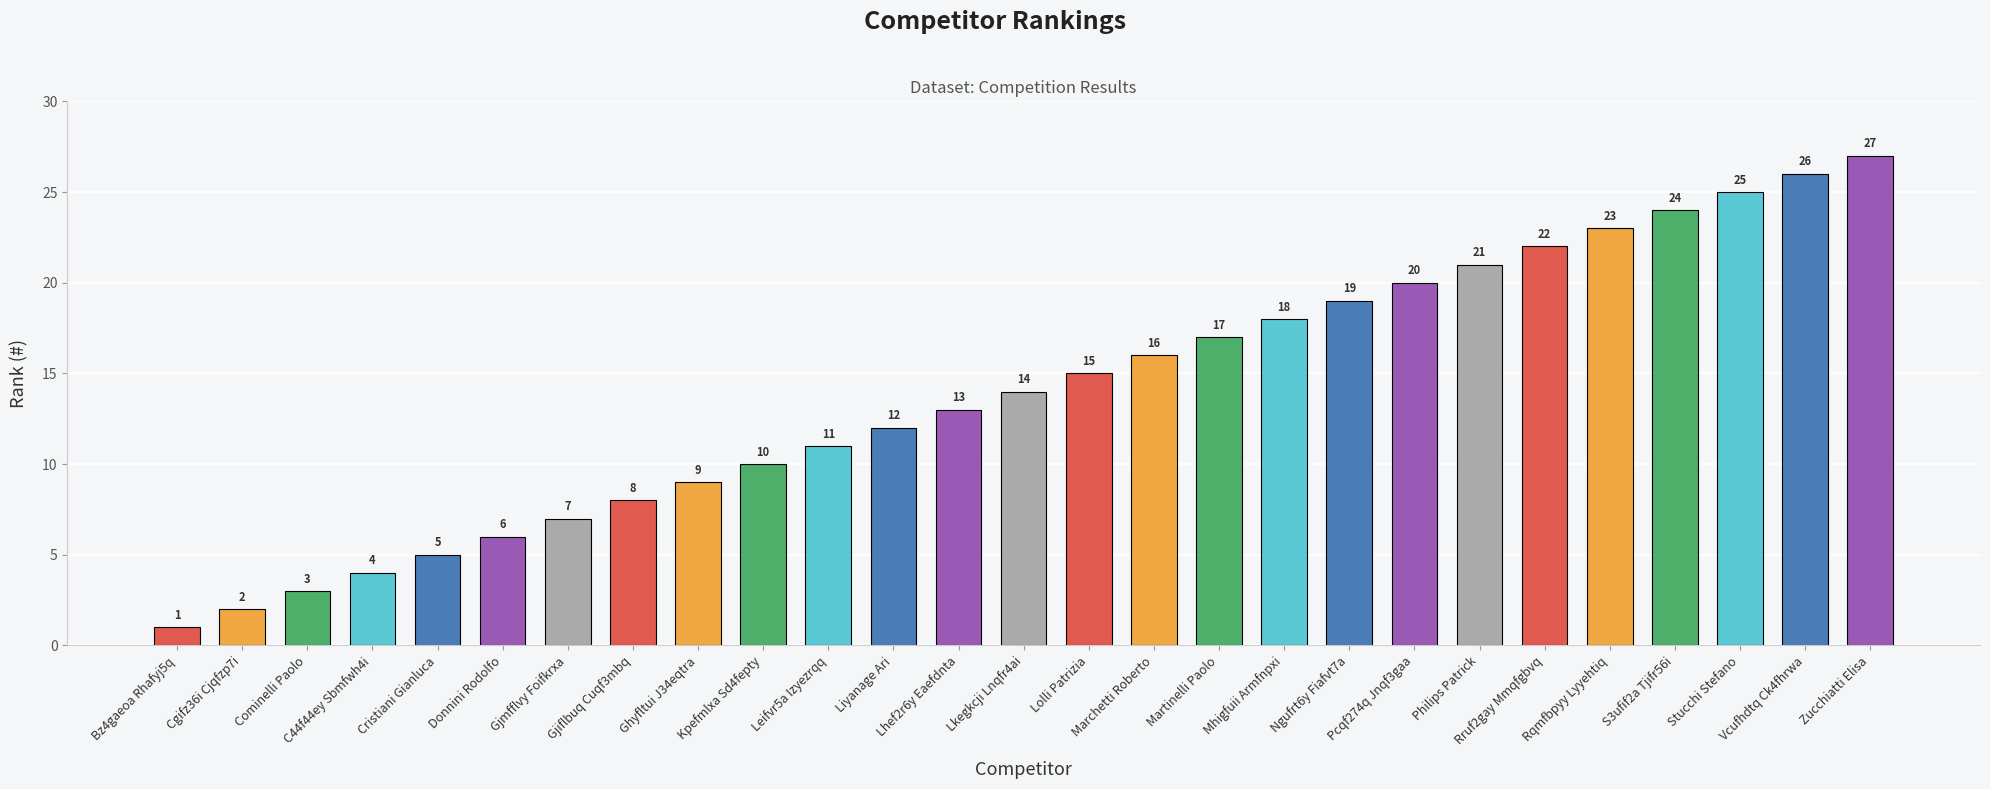

What is the approximate value at Marchetti Roberto, to the nearest 5?

15